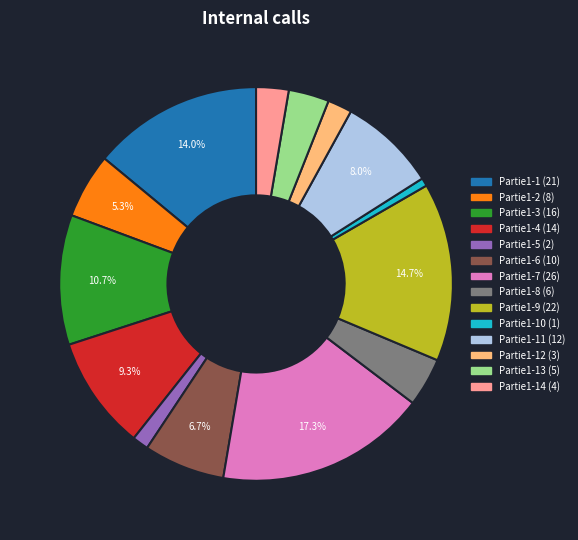

Is there a majority slice in this chart?

No